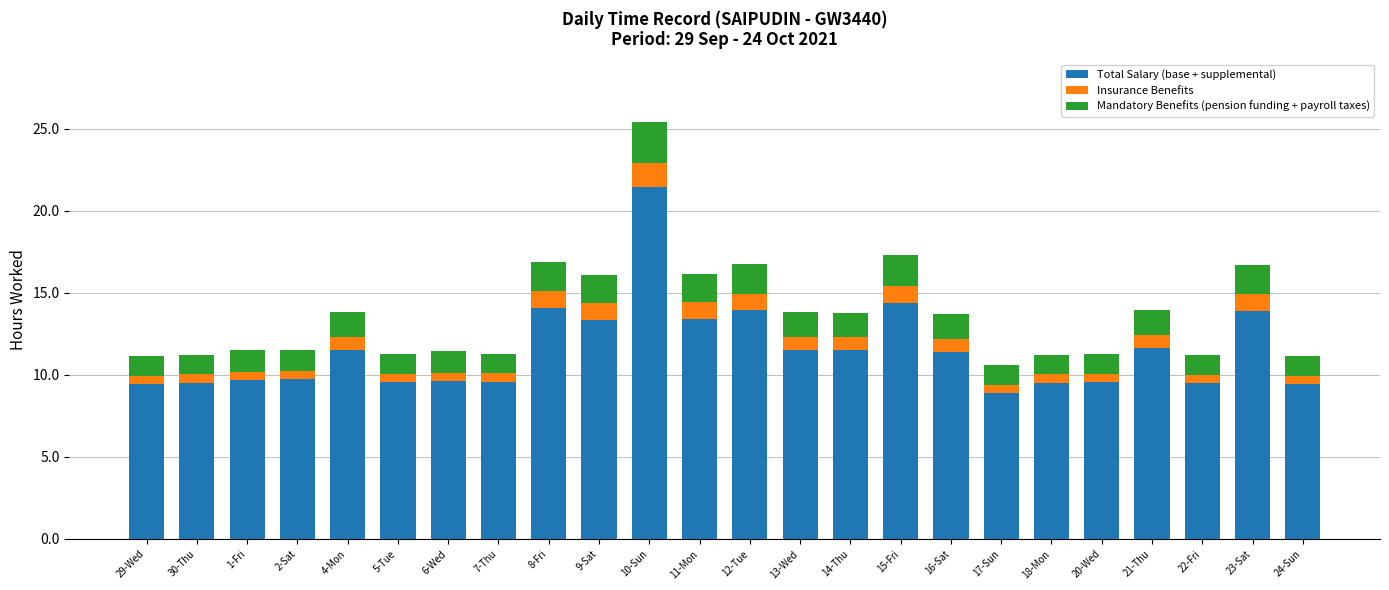

What is the highest value of the Total Salary (base + supplemental) series?

21.4